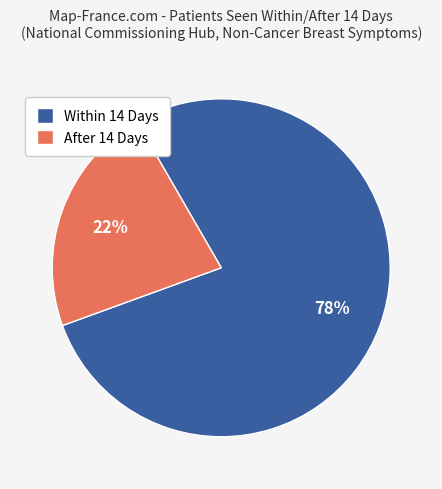

To the nearest percent, what is the average slice percentage?

50%